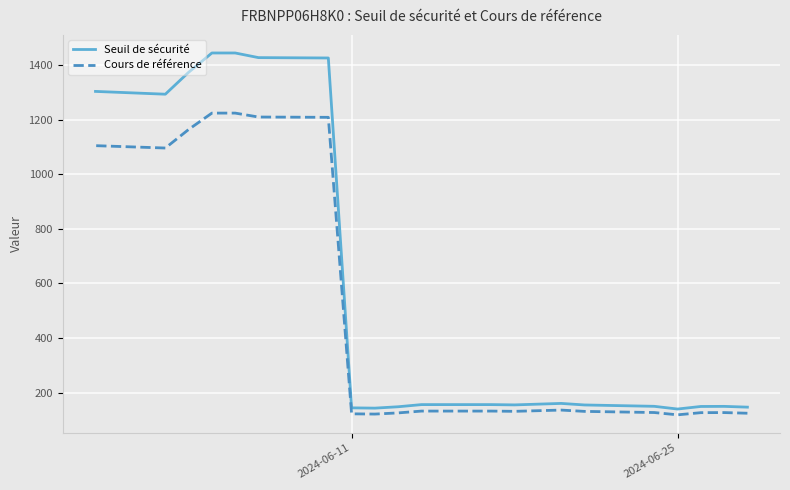

The Cours de référence series shows 1641.0 at 16. True or false?

False